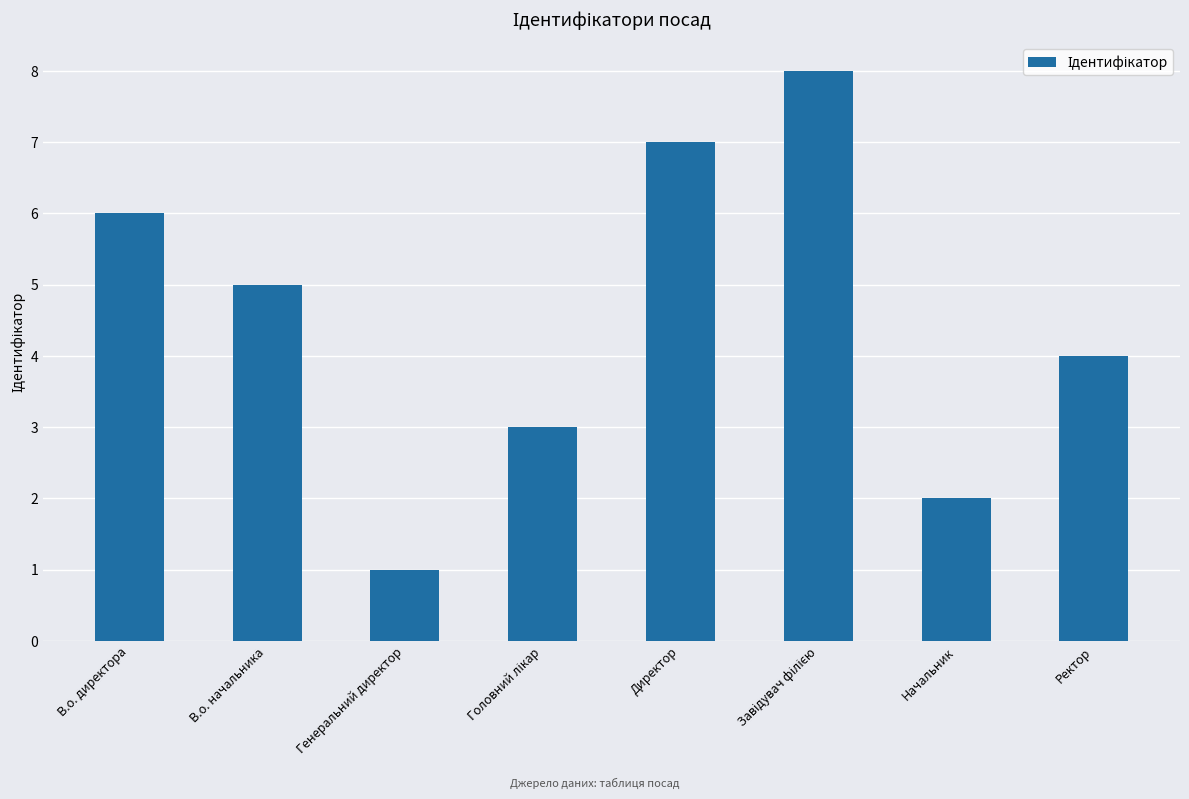

What is the sum of all values?

36